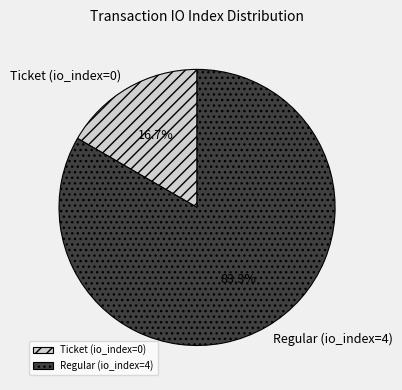

To the nearest percent, what is the difference between the Regular (io_index=4) and Ticket (io_index=0) slice percentages?

67%